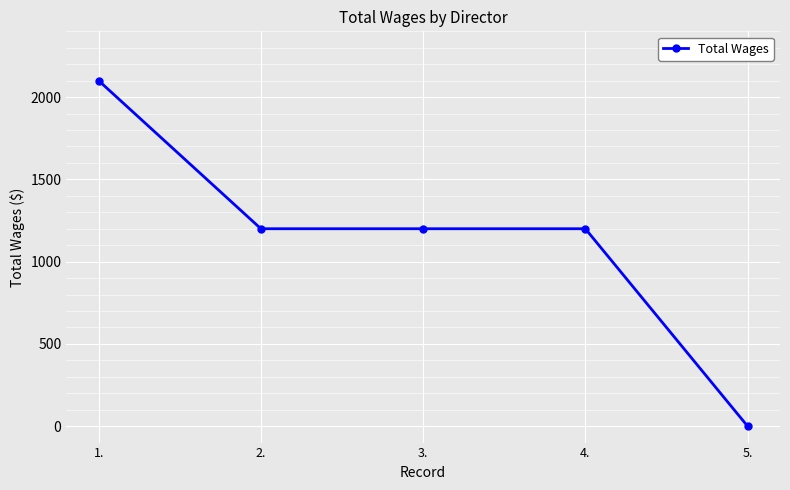

How many positive values are there?

4